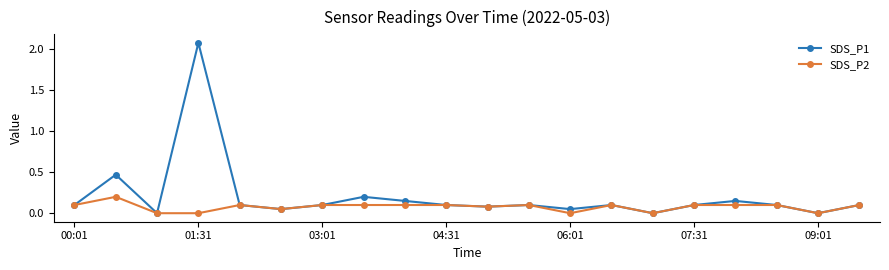

Which series has the widest spread of values?

SDS_P1